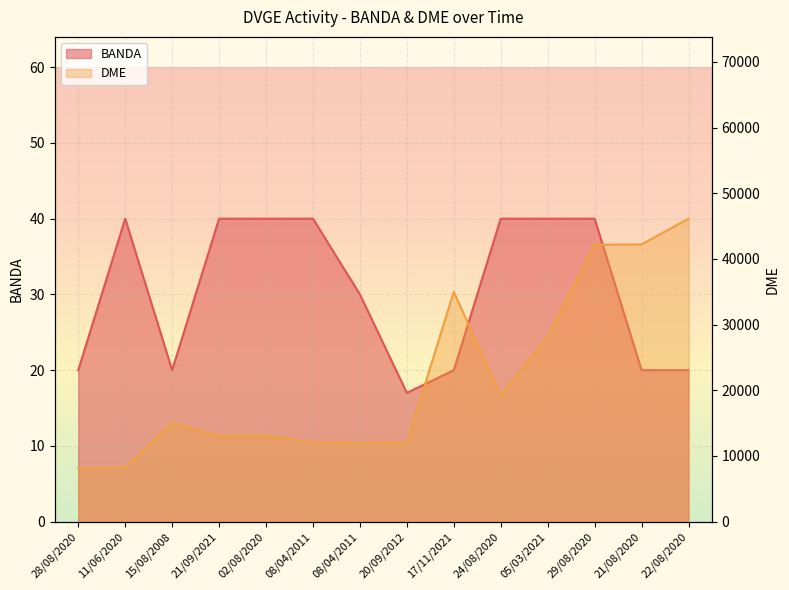

True or false: DME_numeric has more than 2 points higher than both neighbors.

True